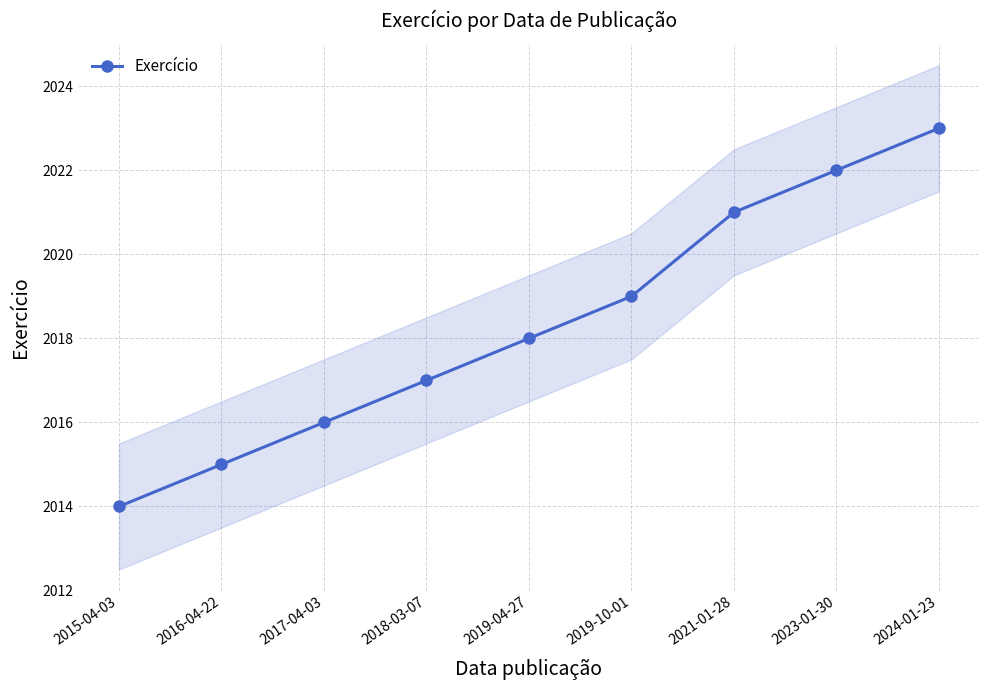

What is the difference between the values at 2018-03-07 and 2019-04-27?

1